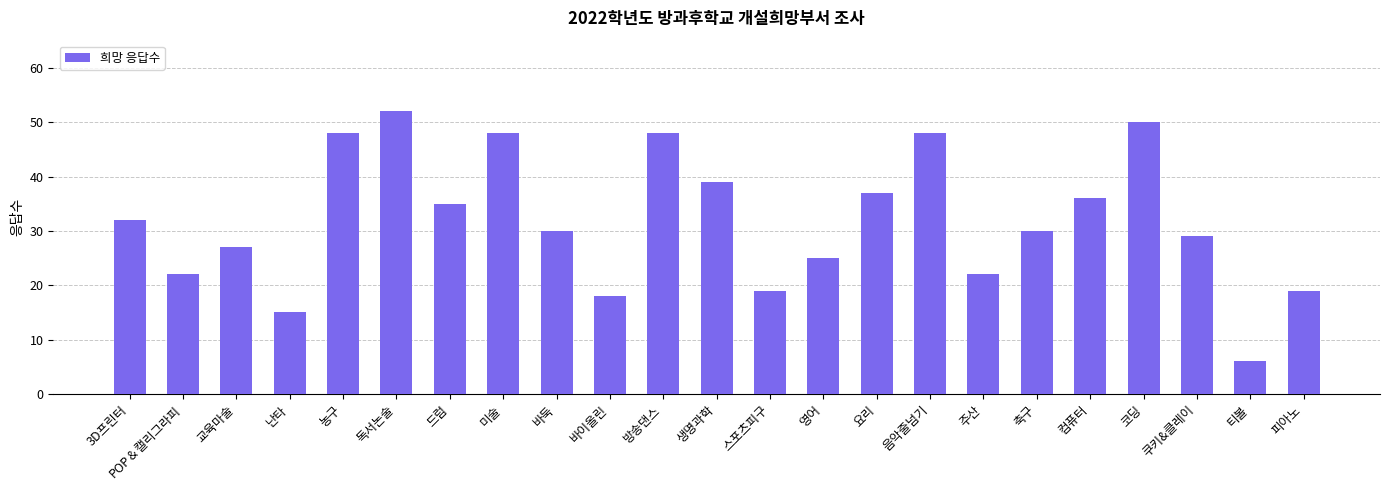

Does the chart contain any negative values?

No